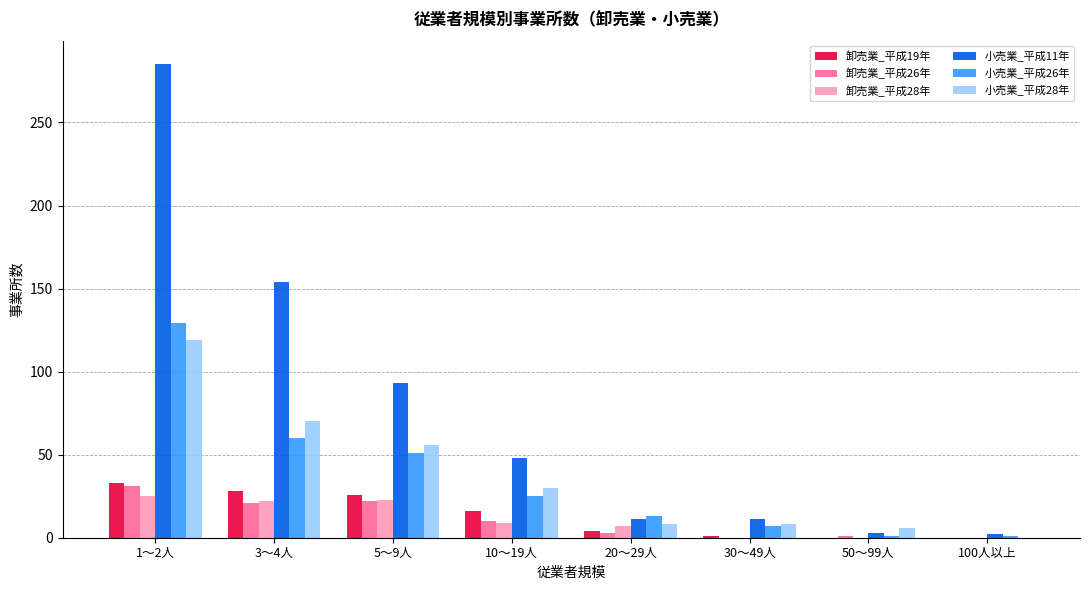

Where is 小売業_平成11年 nearest to the value 143?

3～4人